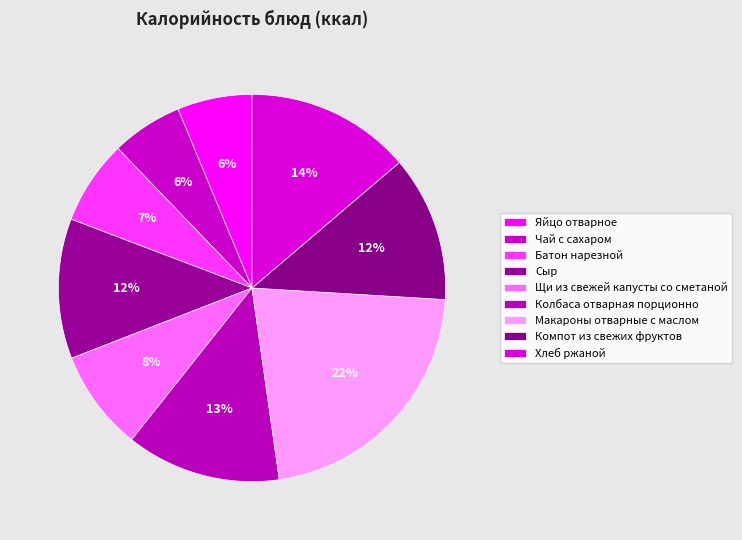

Is Чай с сахаром the majority of the pie?

No